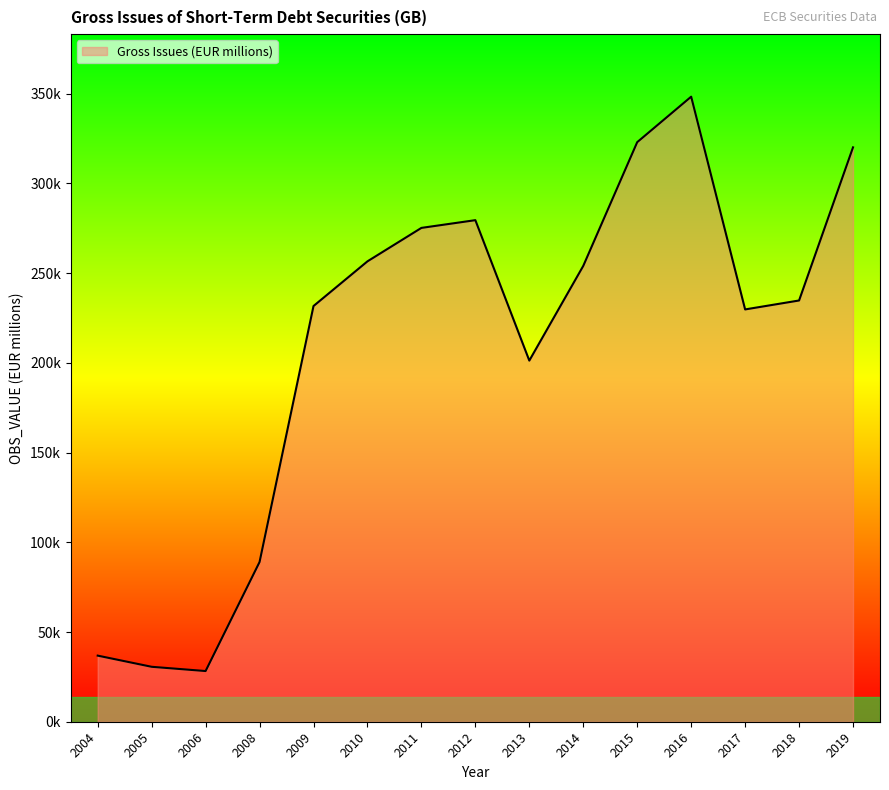

Does the chart display data point markers on the line(s)?

No